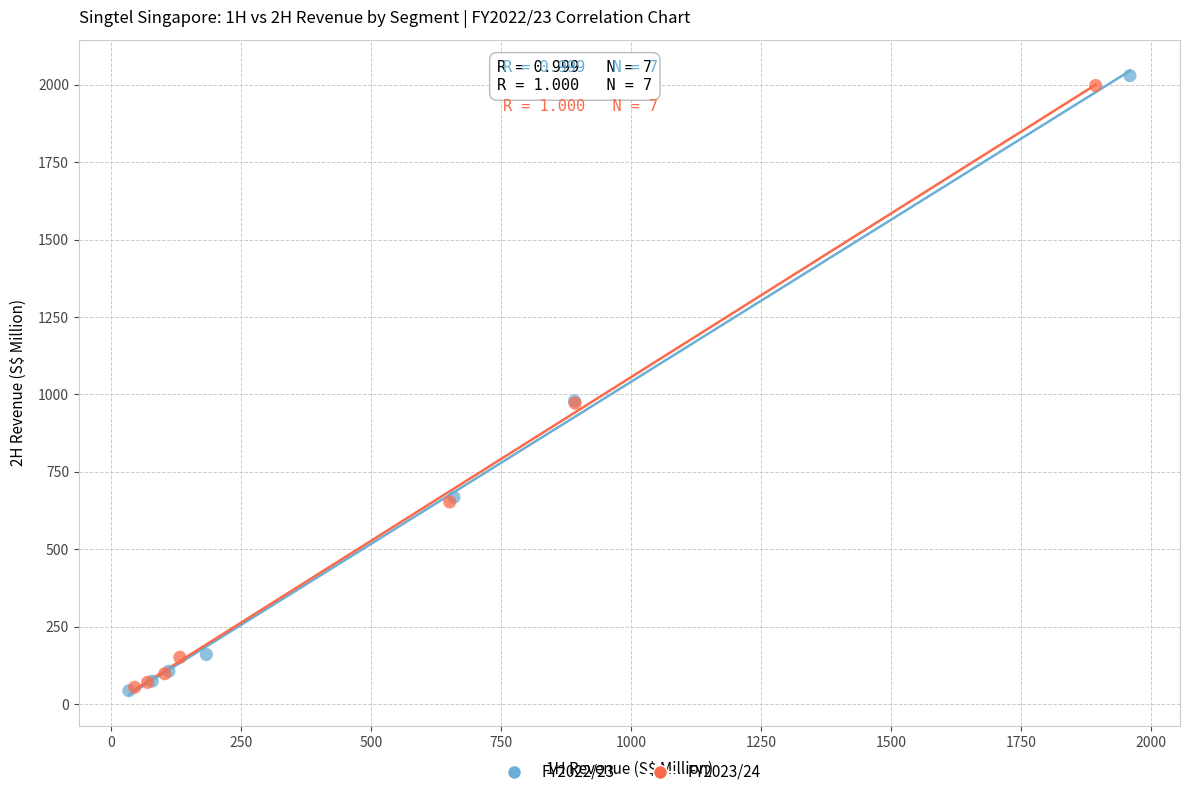

Which series has the largest Y range (max minus min)?

FY2022/23